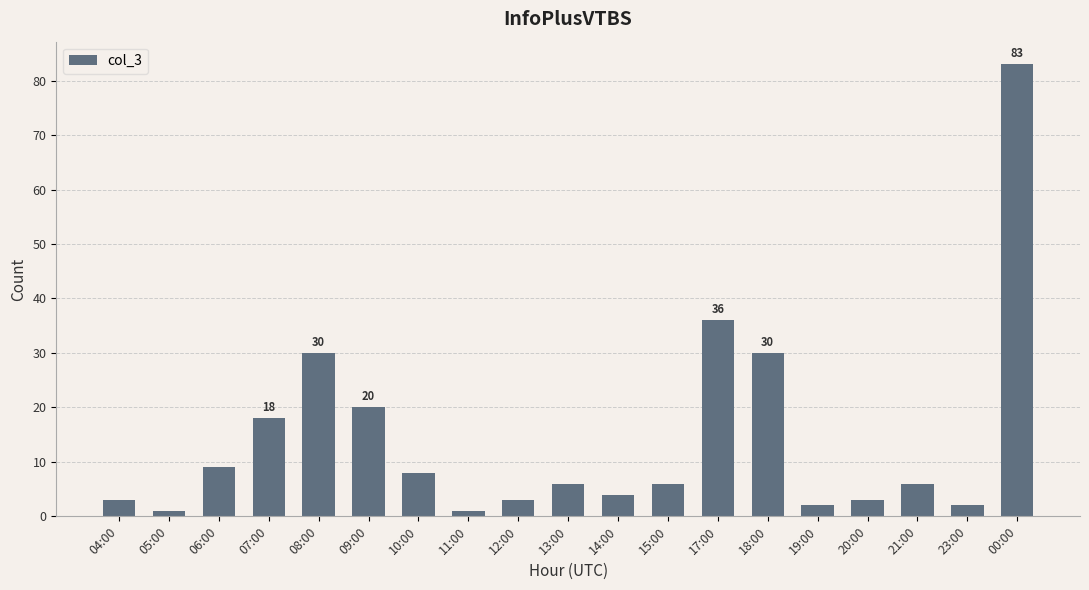

Reading left to right, extract all data points from this chart.

04:00=3	05:00=1	06:00=9	07:00=18	08:00=30	09:00=20	10:00=8	11:00=1	12:00=3	13:00=6	14:00=4	15:00=6	17:00=36	18:00=30	19:00=2	20:00=3	21:00=6	23:00=2	00:00=83